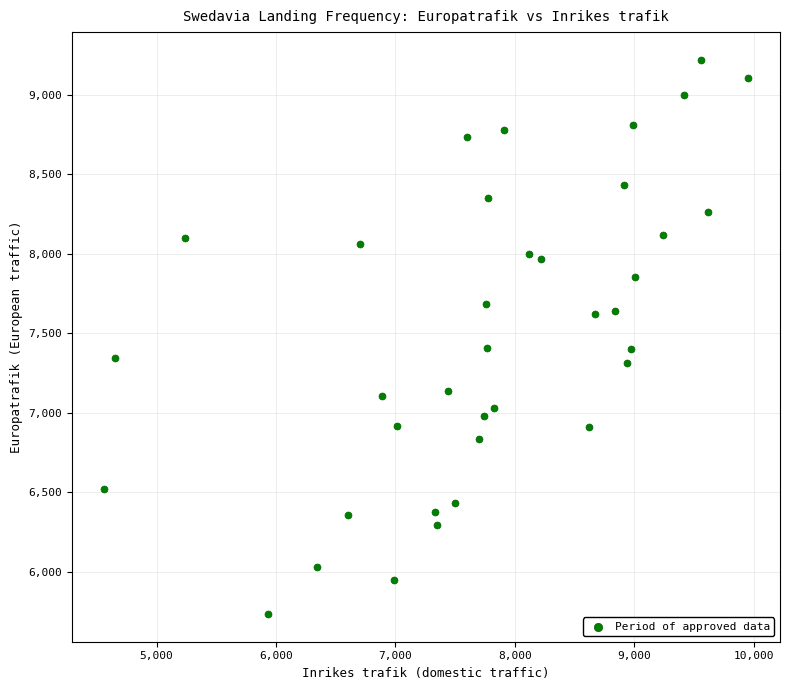

What is the range of X values (max minus min)?

5388